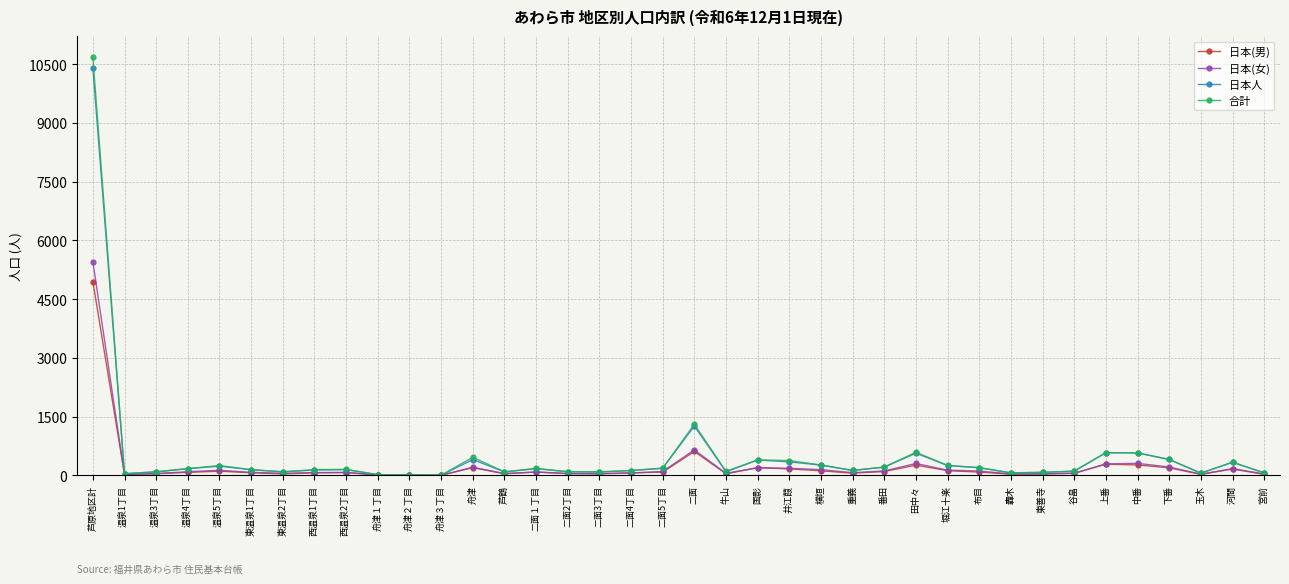

The 日本人 series shows 849 at 二面. True or false?

False